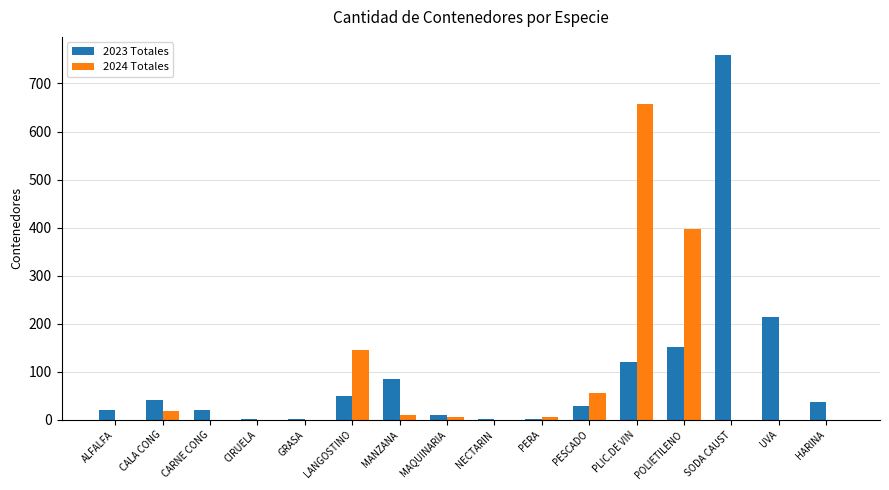

What is the total value across all series at CARNE CONG?

21